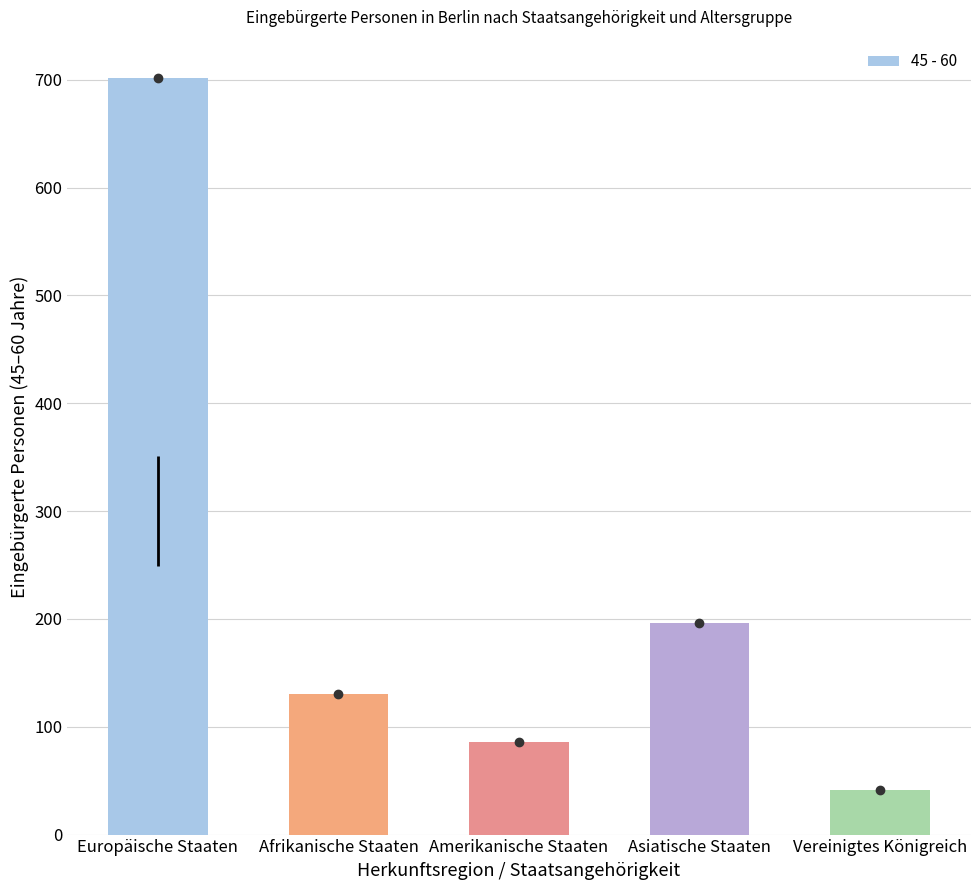

What is the difference between the values at Europäische Staaten and Afrikanische Staaten?

572